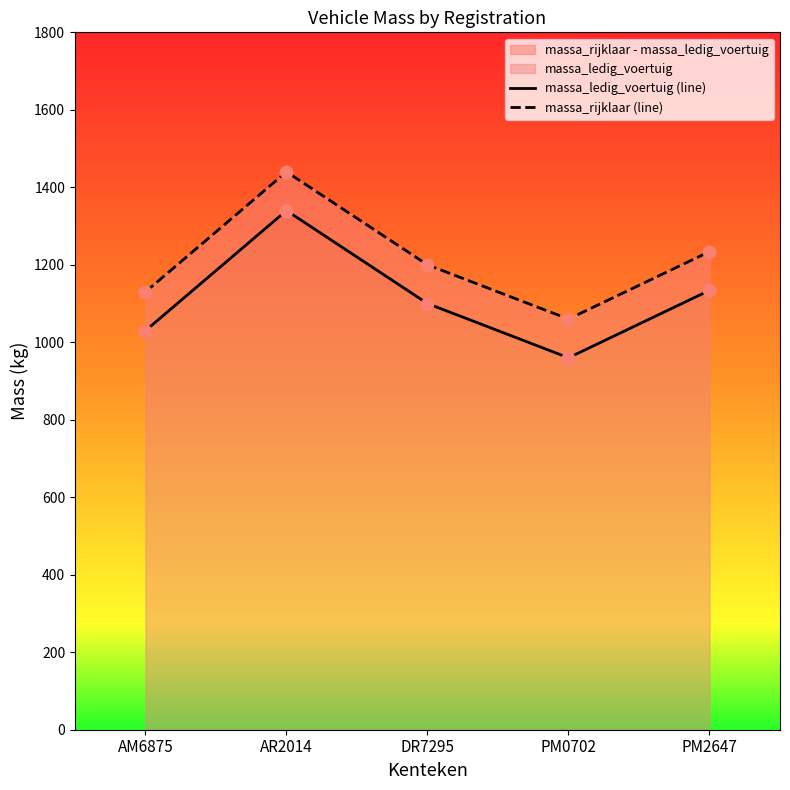

At how many categories does at least one series exceed 1313?

1